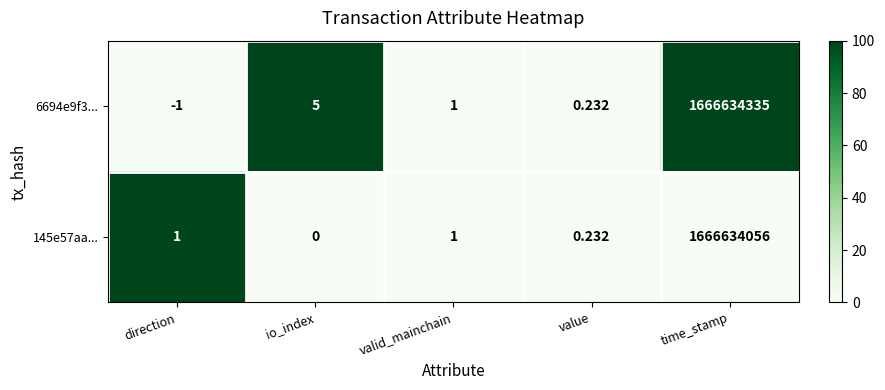

At how many categories does at least one series exceed 53?

1